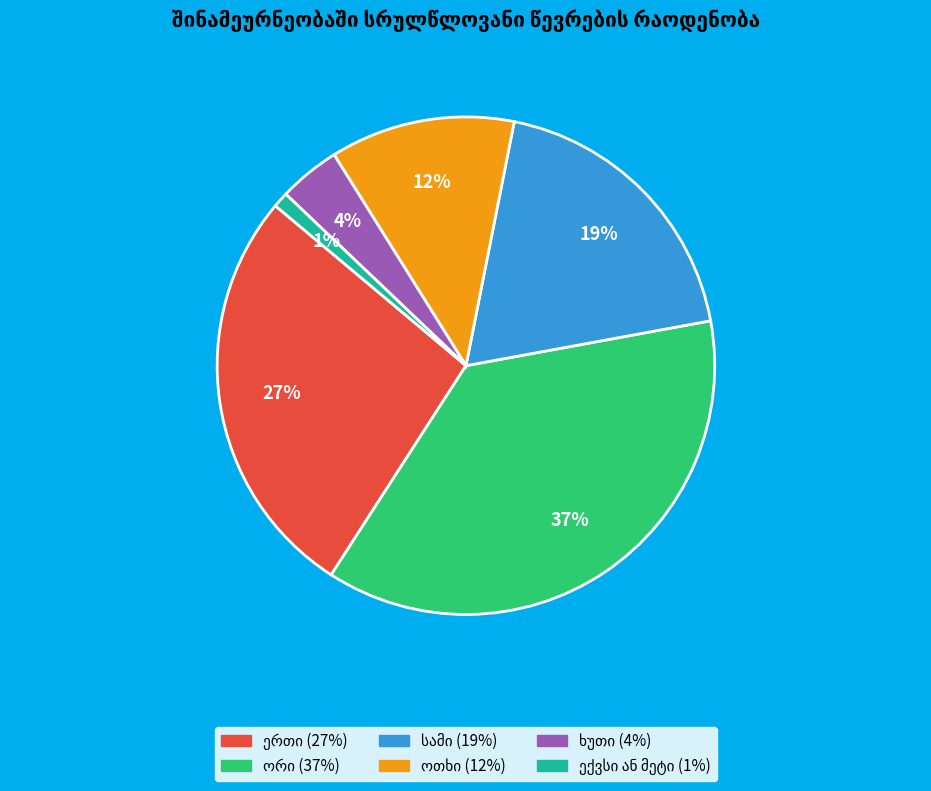

Is there a majority slice in this chart?

No